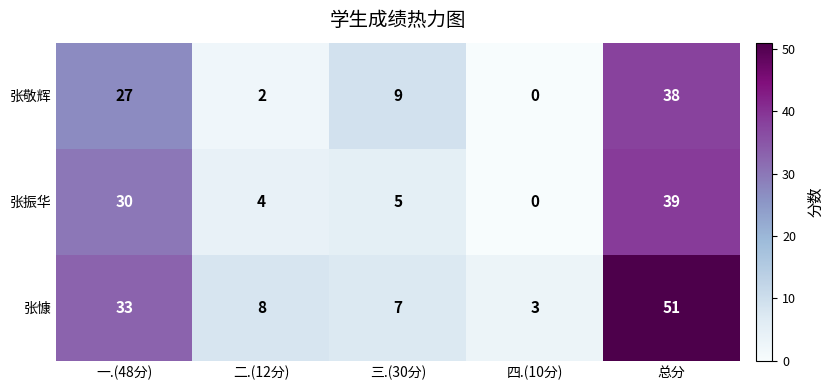

What is the difference between the 张敬辉 values at 一.(48分) and 总分?

11